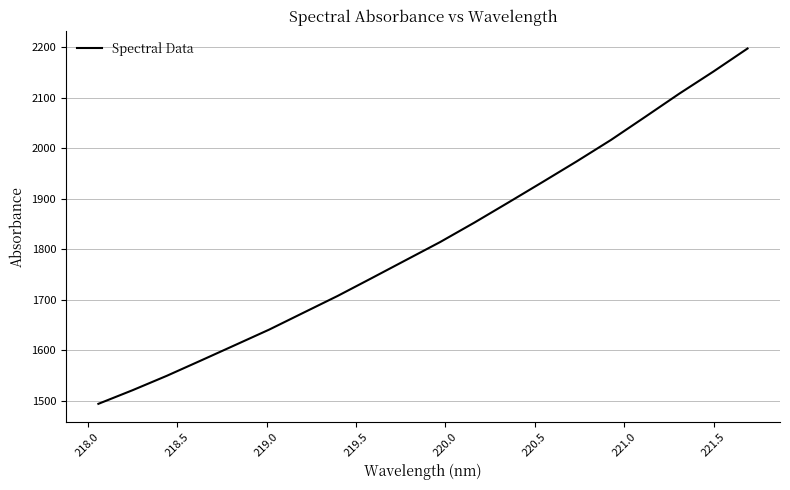

What is the minimum value shown in the chart?

1494.0